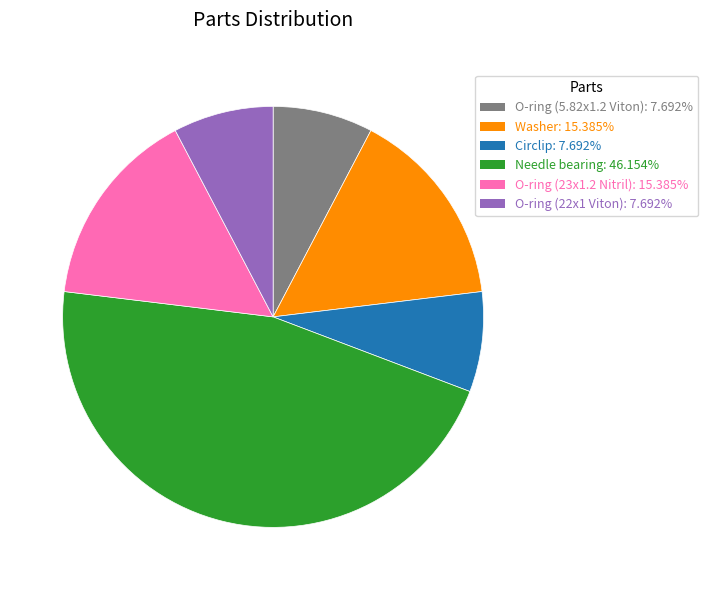

What is the largest slice in the pie chart?

Needle bearing